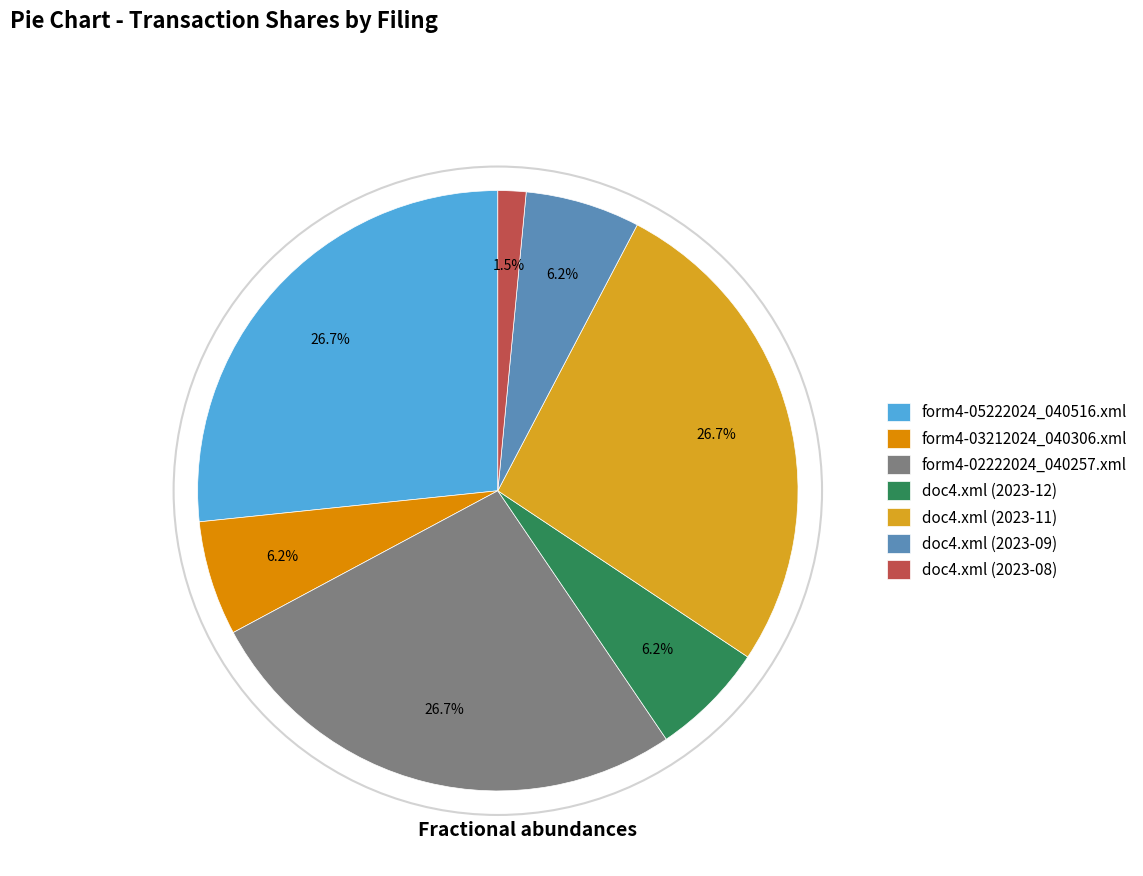

Which slice is the smallest?

doc4.xml (2023-08)